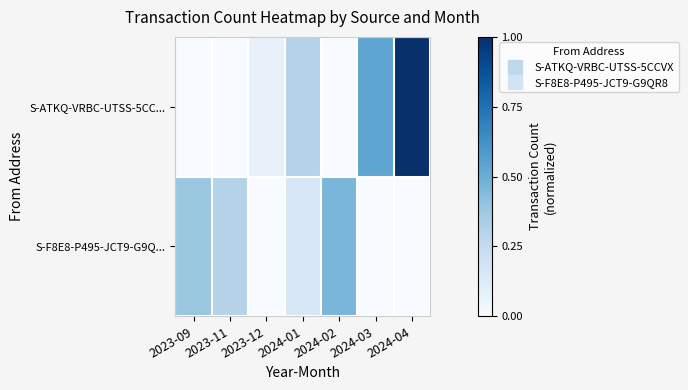

How many distinct data groups are displayed?

2